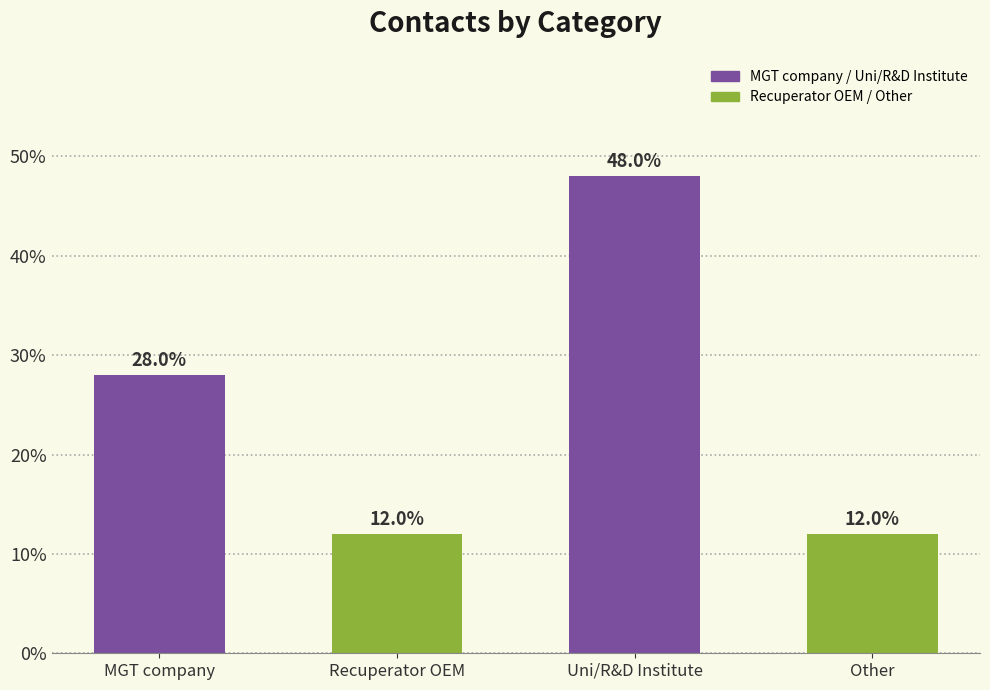

Reading left to right, extract all data points from this chart.

MGT company=28.0	Recuperator OEM=12.0	Uni/R&D Institute=48.0	Other=12.0